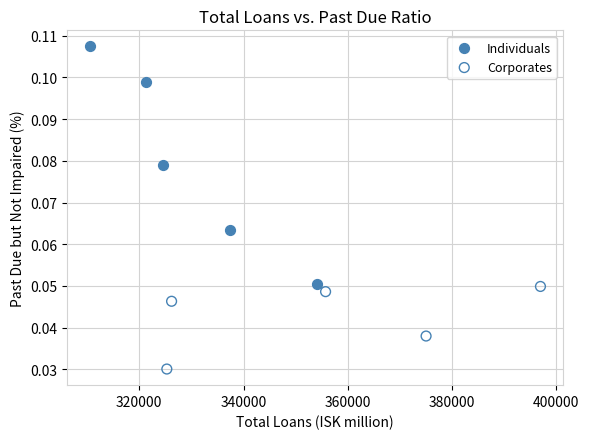

Which series has the largest Y range (max minus min)?

Individuals